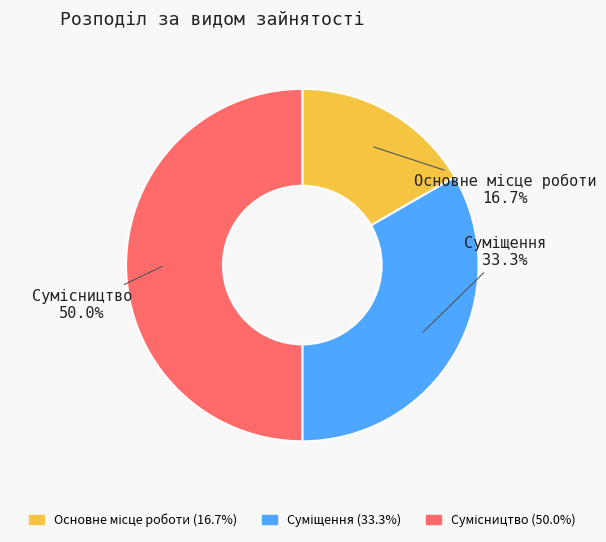

How many slices are in this pie chart?

3